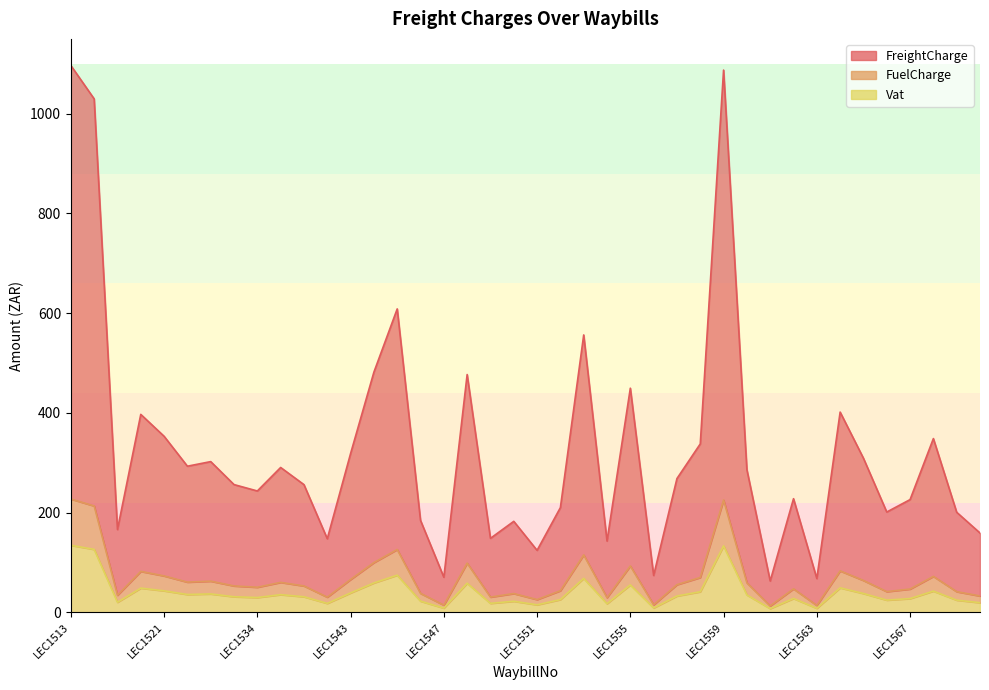

What is the value of the Vat point at the 17th from the left?

8.7